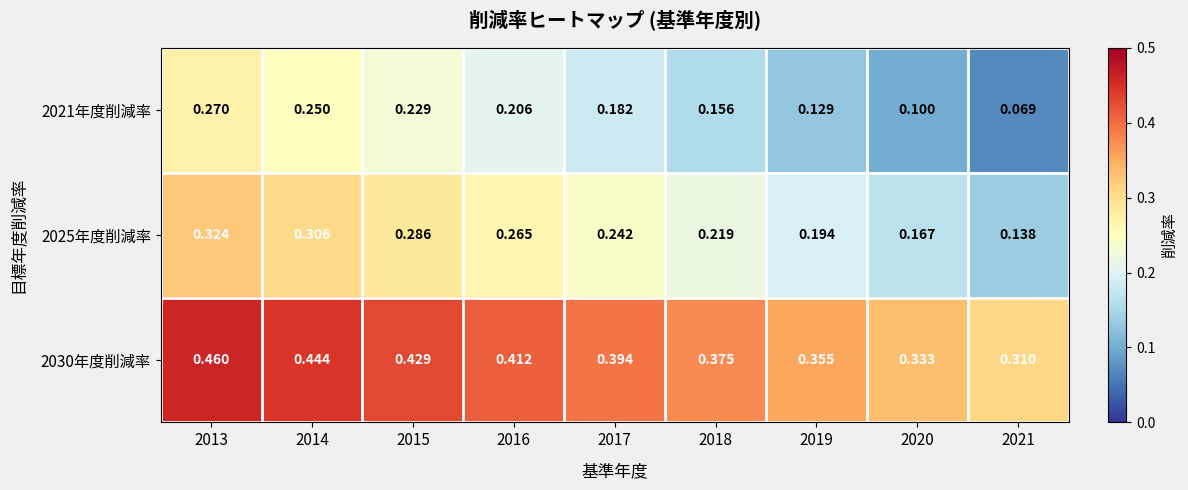

Is the value of 2025年度削減率 at 2021 greater than the value of 2030年度削減率 at 2013?

No